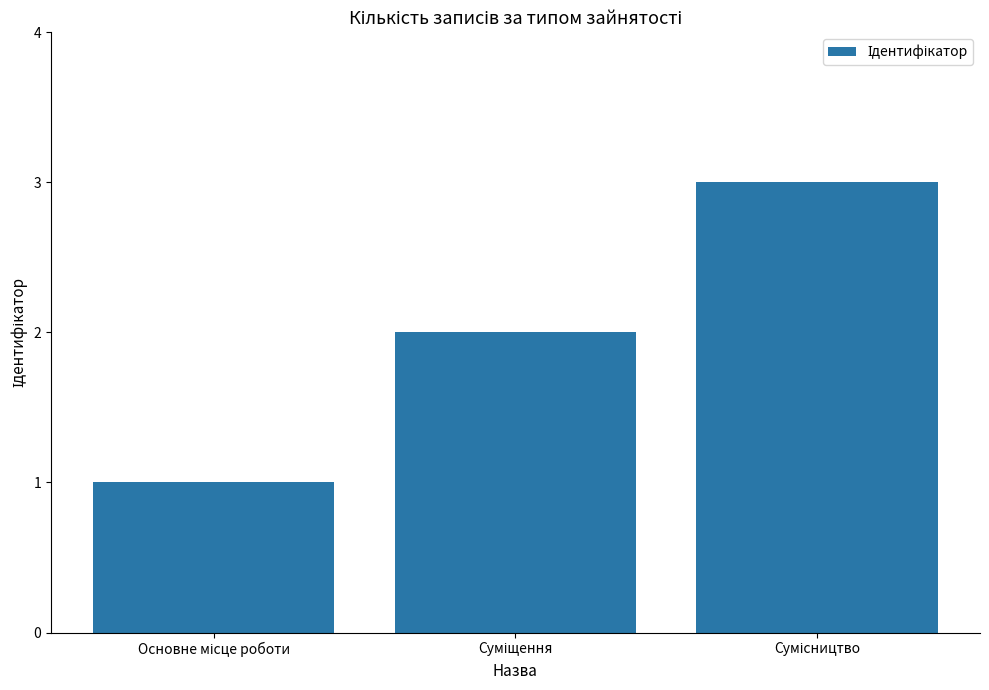

What is the value of the 3rd bar from the left?

3